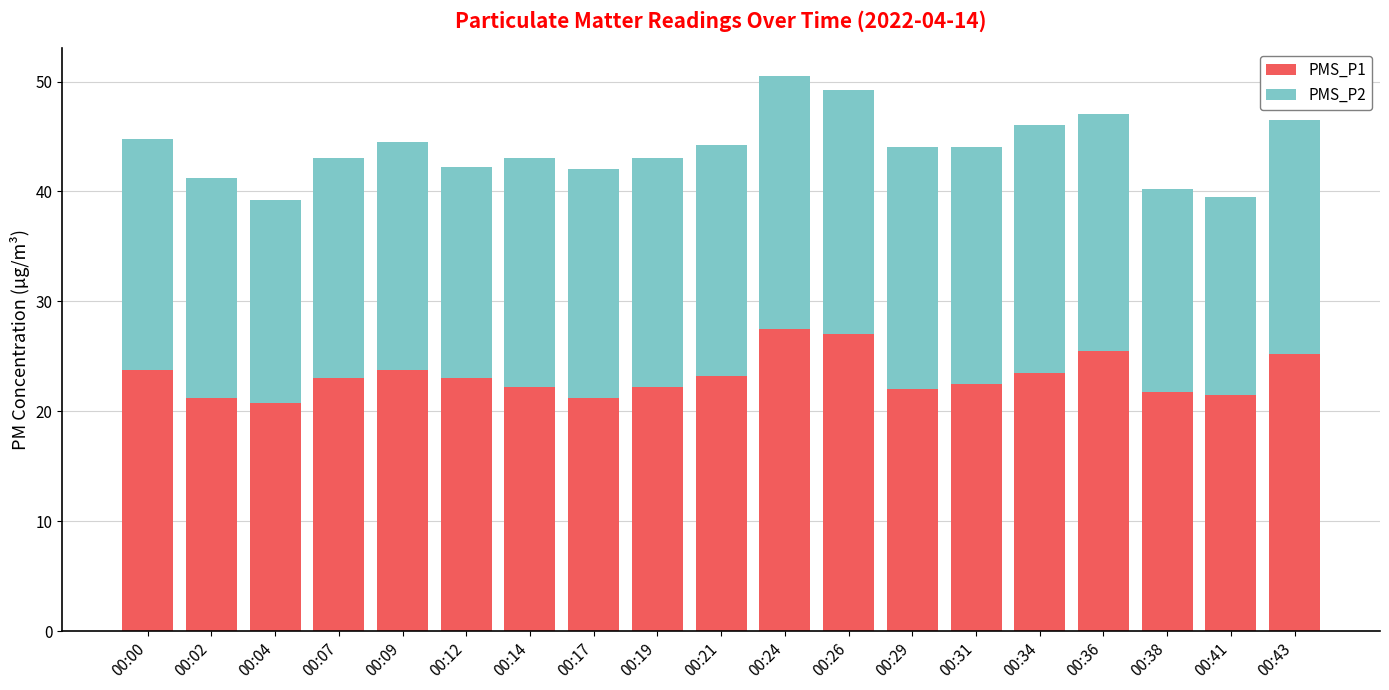

Are the bars grouped side by side (vs. stacked)?

No